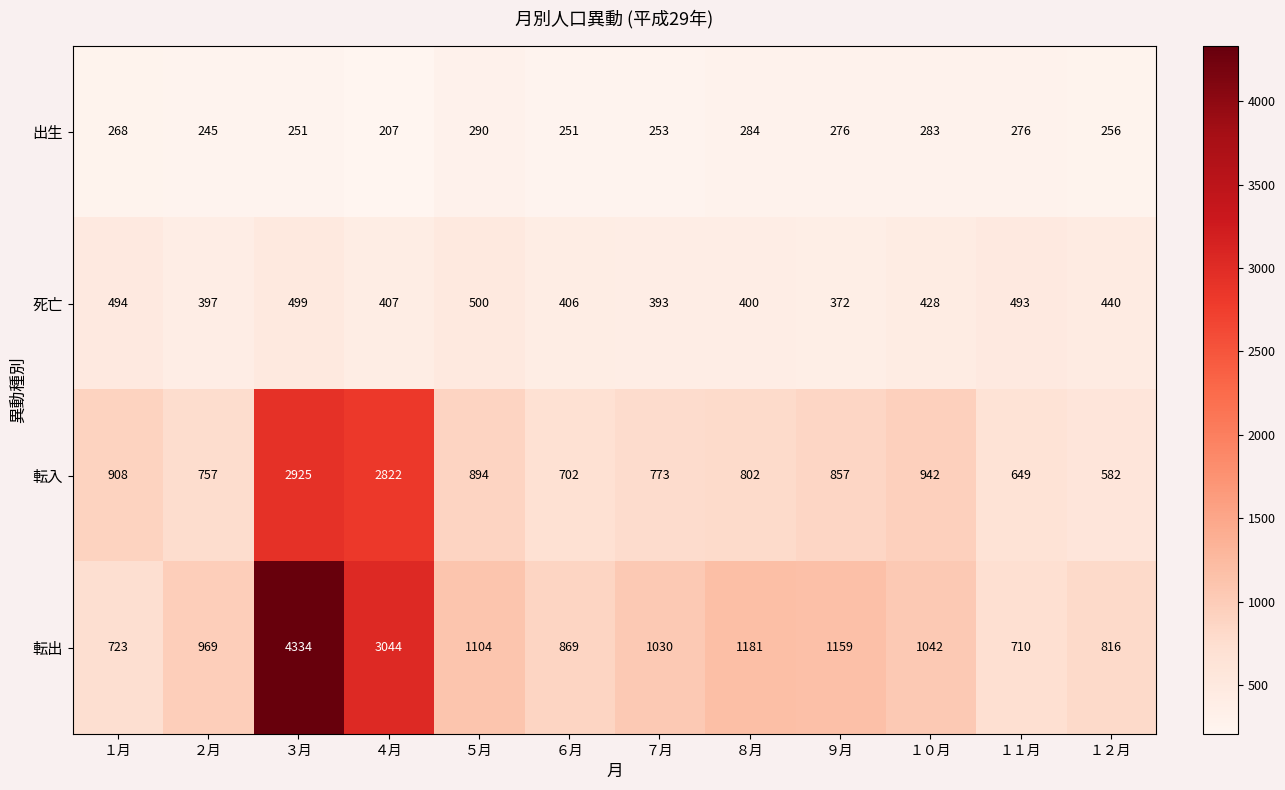

Rank the series by their average value, from highest to lowest.

転出, 転入, 死亡, 出生